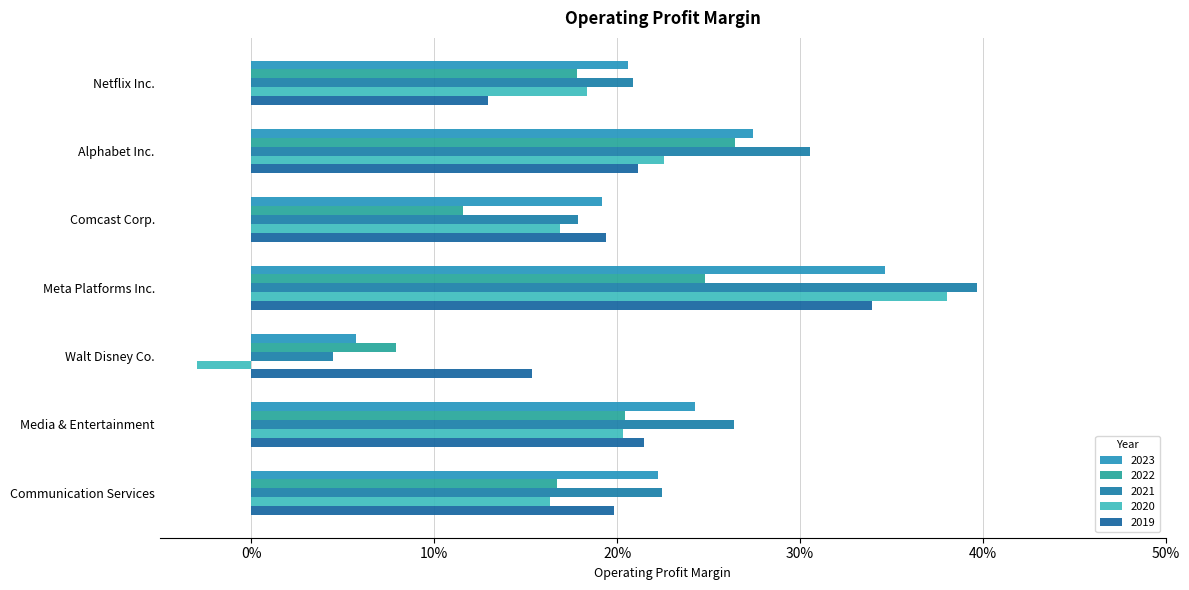

What position from the left is Walt Disney Co.?

5